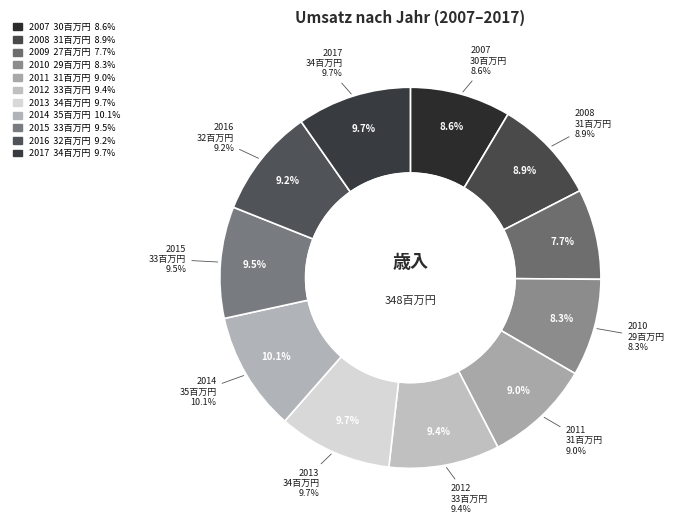

How many segments does this pie chart have?

11